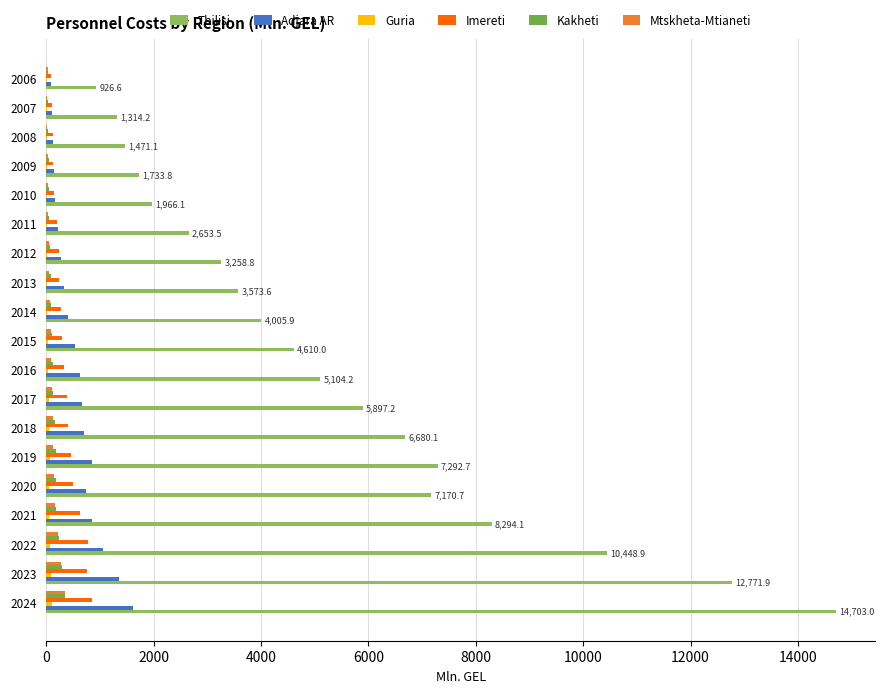

What is the value of the Guria bar at the 5th from the left?

53.6